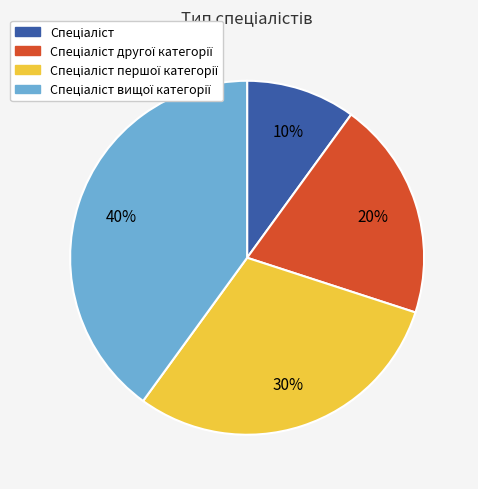

How many segments does this pie chart have?

4